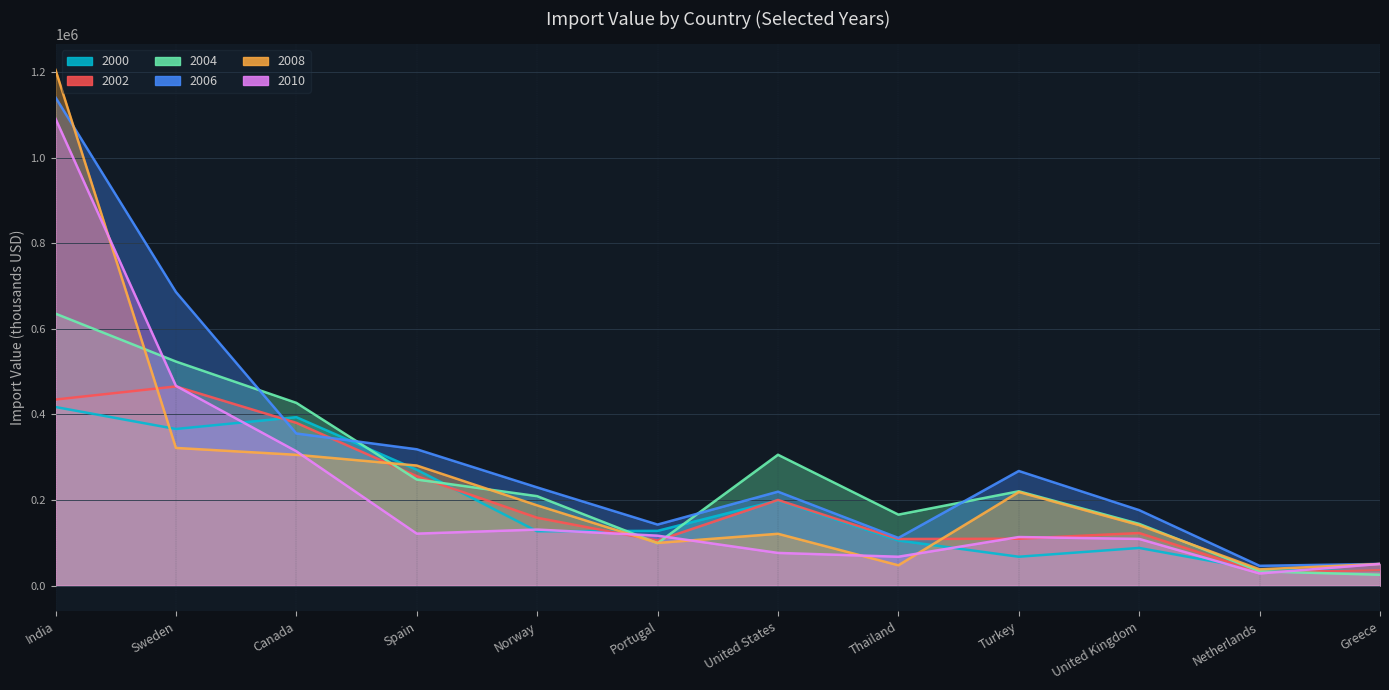

What value does the 2004 series have at Spain?

247780